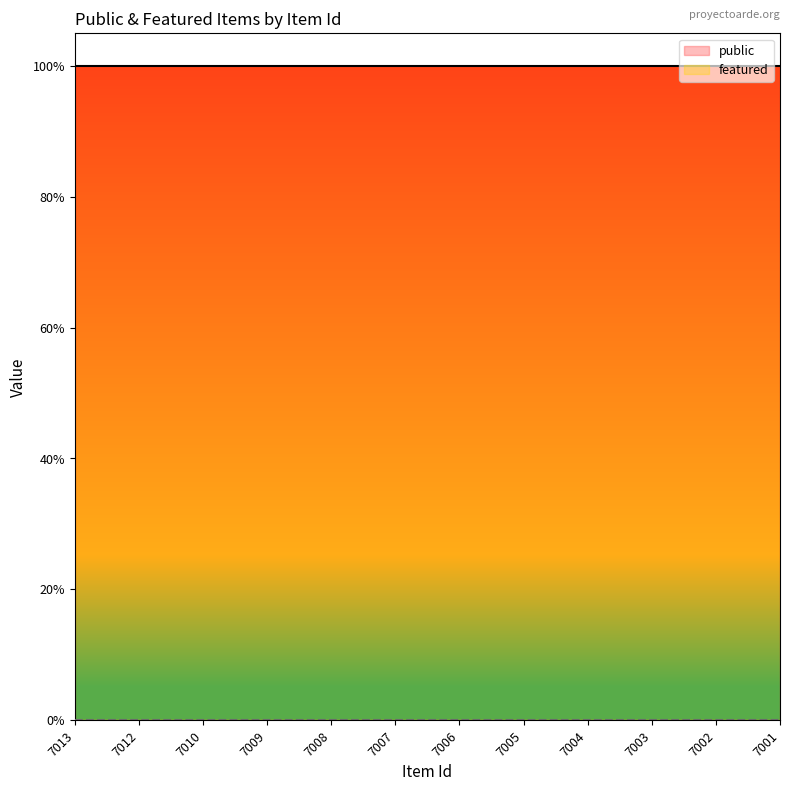

What is the value of the public point at the 4th from the left?

1